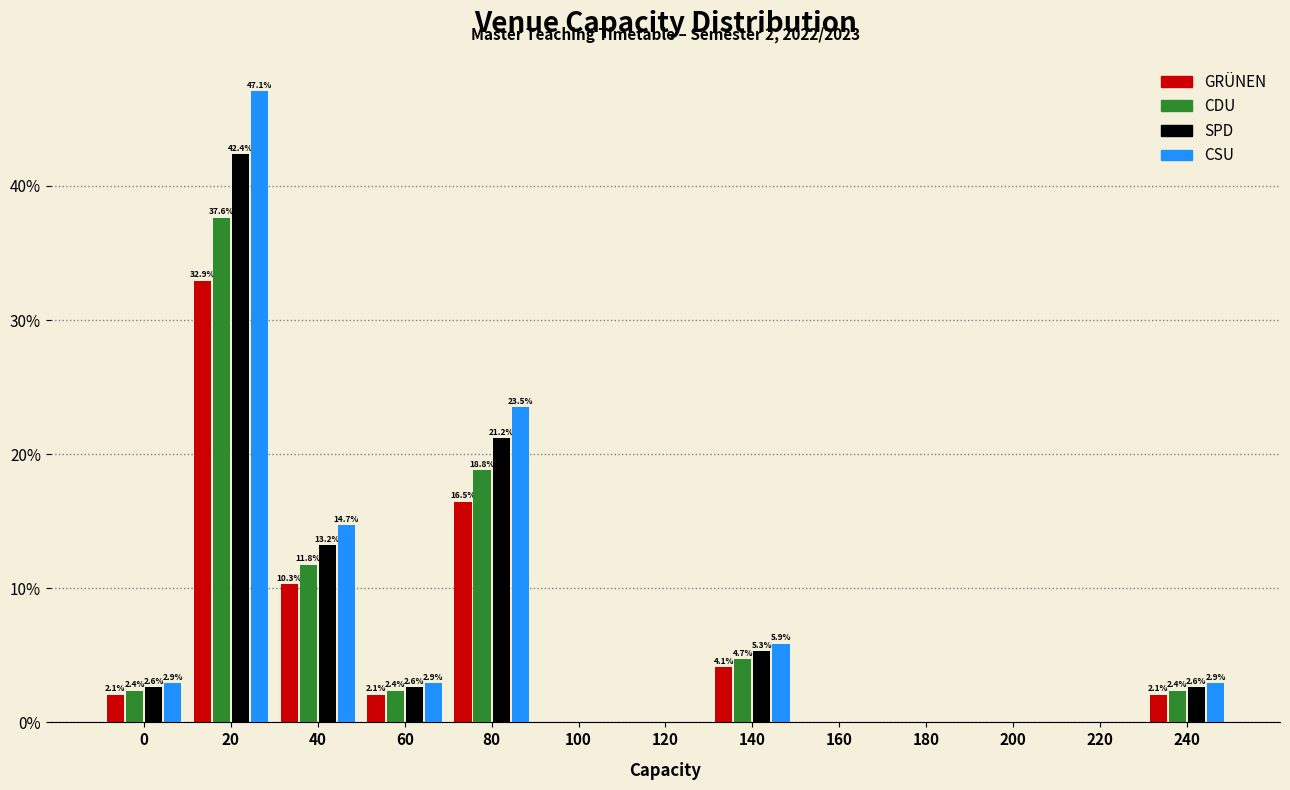

Reading right to left, what are all the values shown in this chart?

GRÜNEN: 240=2.1	220=0.0	200=0.0	180=0.0	160=0.0	140=4.1	120=0.0	100=0.0	80=16.5	60=2.1	40=10.3	20=32.9	0=2.1
CDU: 240=2.4	220=0.0	200=0.0	180=0.0	160=0.0	140=4.7	120=0.0	100=0.0	80=18.8	60=2.4	40=11.8	20=37.6	0=2.4
SPD: 240=2.6	220=0.0	200=0.0	180=0.0	160=0.0	140=5.3	120=0.0	100=0.0	80=21.2	60=2.6	40=13.2	20=42.4	0=2.6
CSU: 240=2.9	220=0.0	200=0.0	180=0.0	160=0.0	140=5.9	120=0.0	100=0.0	80=23.5	60=2.9	40=14.7	20=47.1	0=2.9